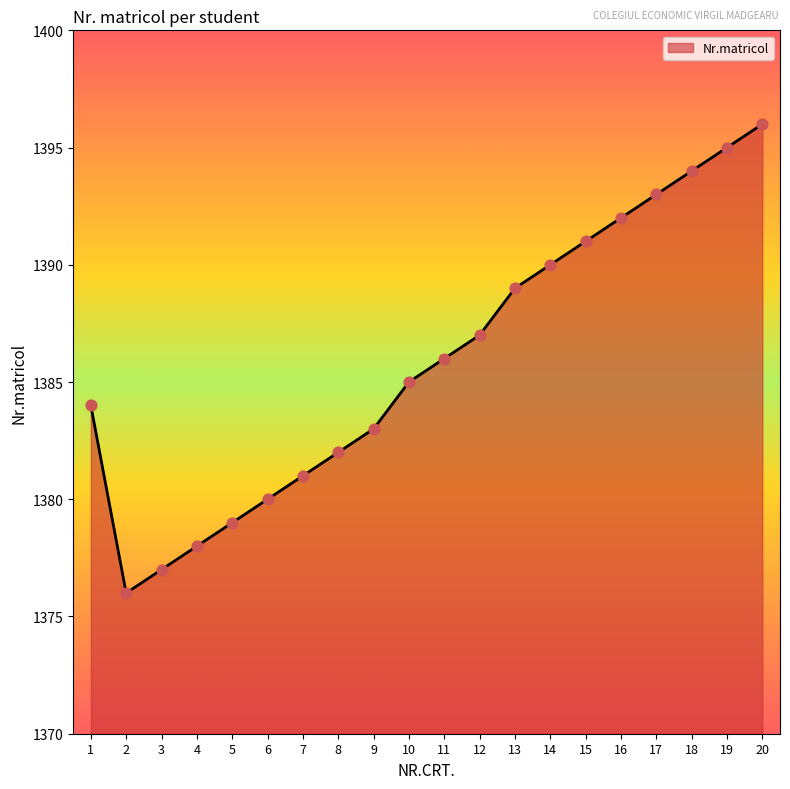

Between 20 and 9, which is larger?

20